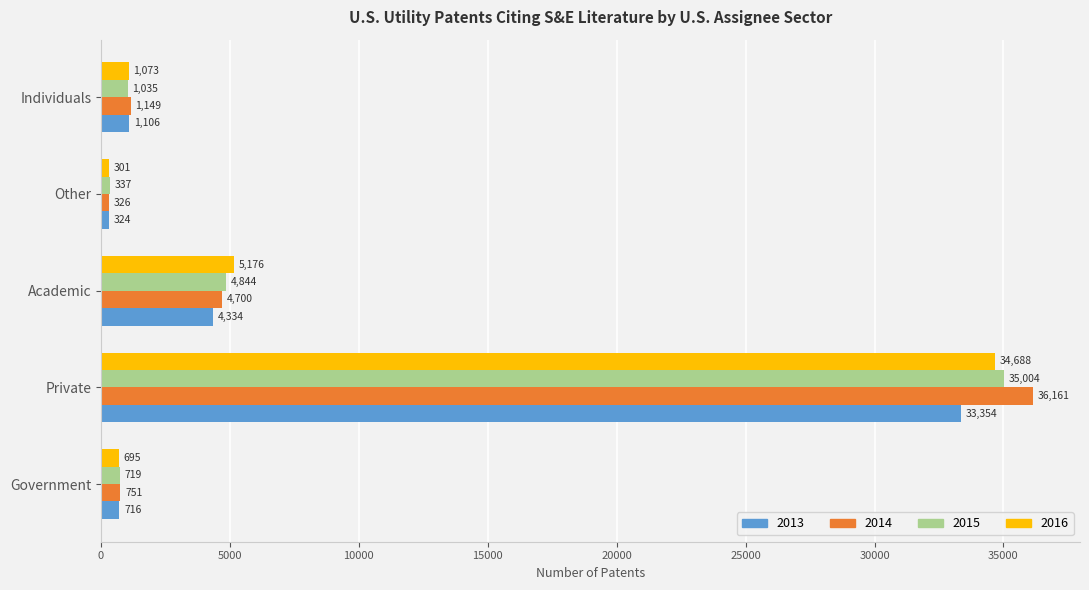

Where is 2014 nearest to the value 18243?

Academic